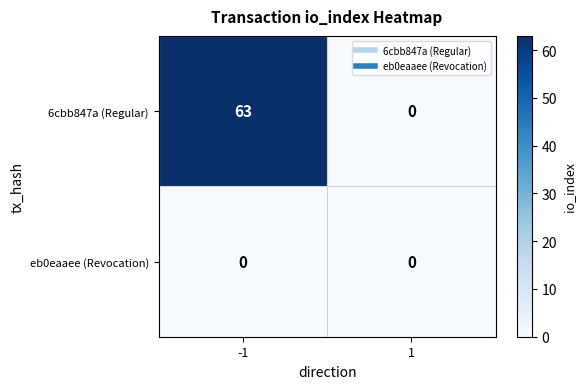

Which series has the largest total across all categories?

6cbb847a (Regular)